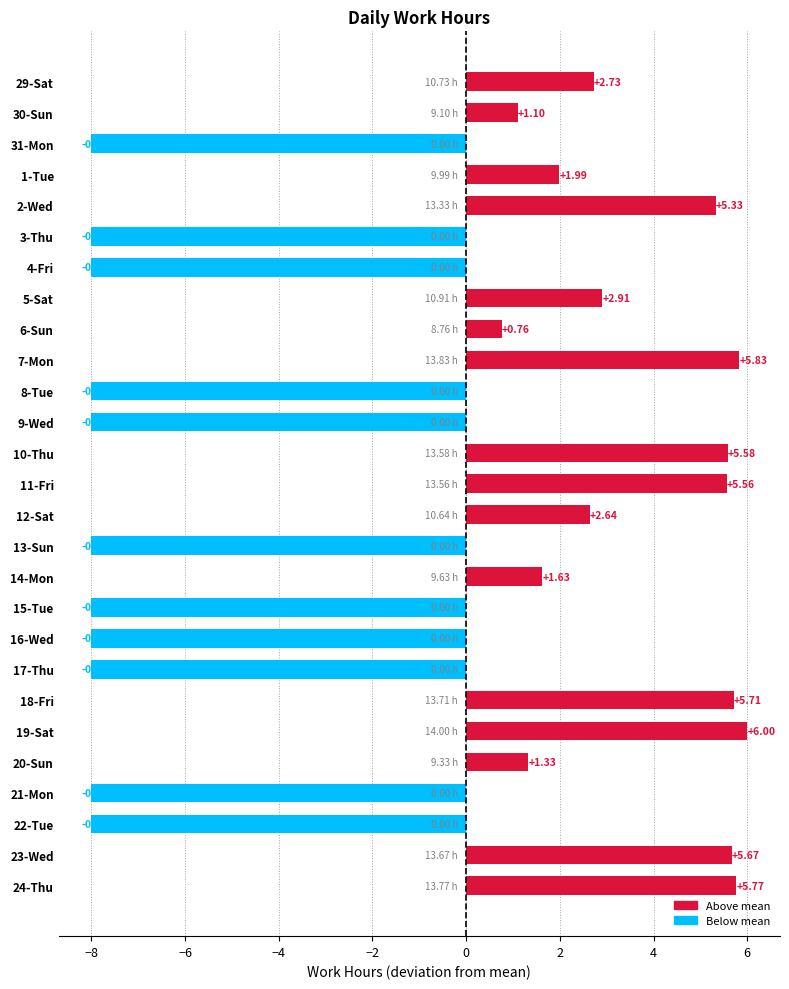

Between 10-Thu and 19-Sat, which is larger?

19-Sat